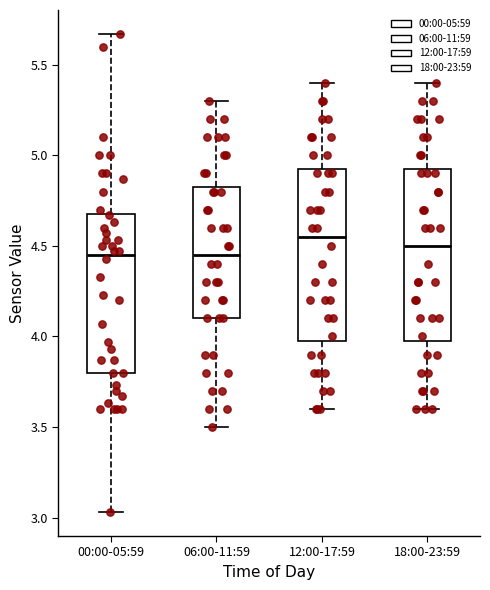

Where is the lower edge of the box for 18:00-23:59 on the y-axis? The values are not printed on the chart, so give them approximately, as read against the axis.

4.00